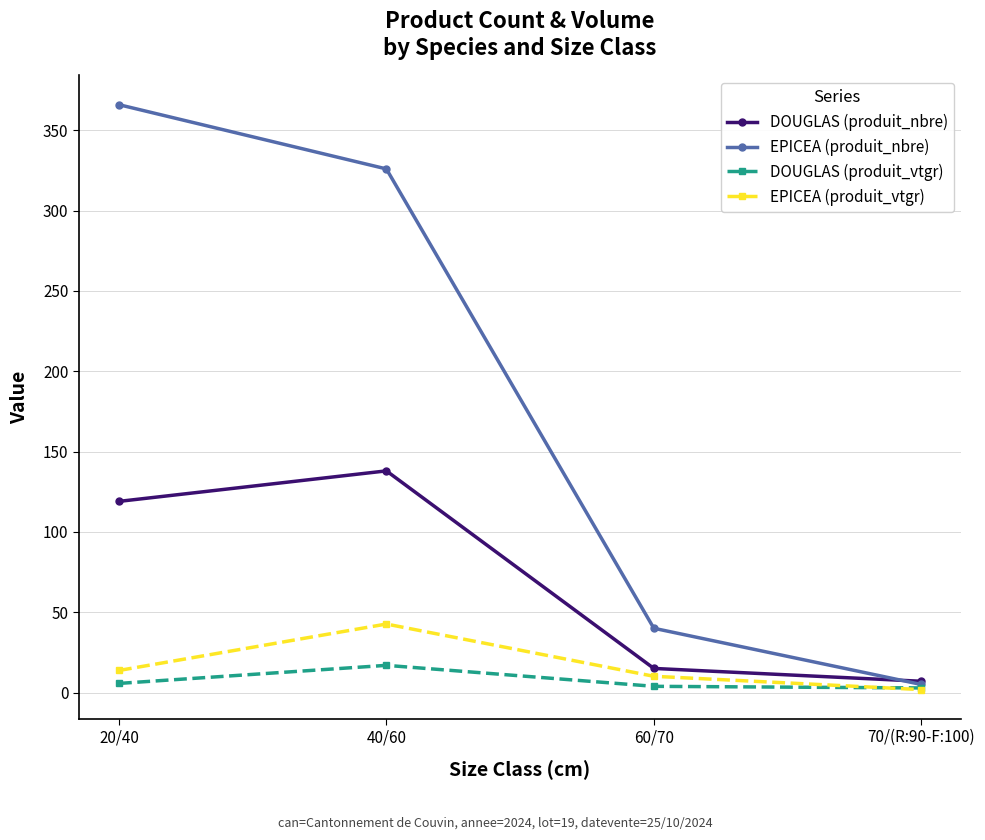

The DOUGLAS (produit_vtgr) series shows 16.9 at 40/60. True or false?

True